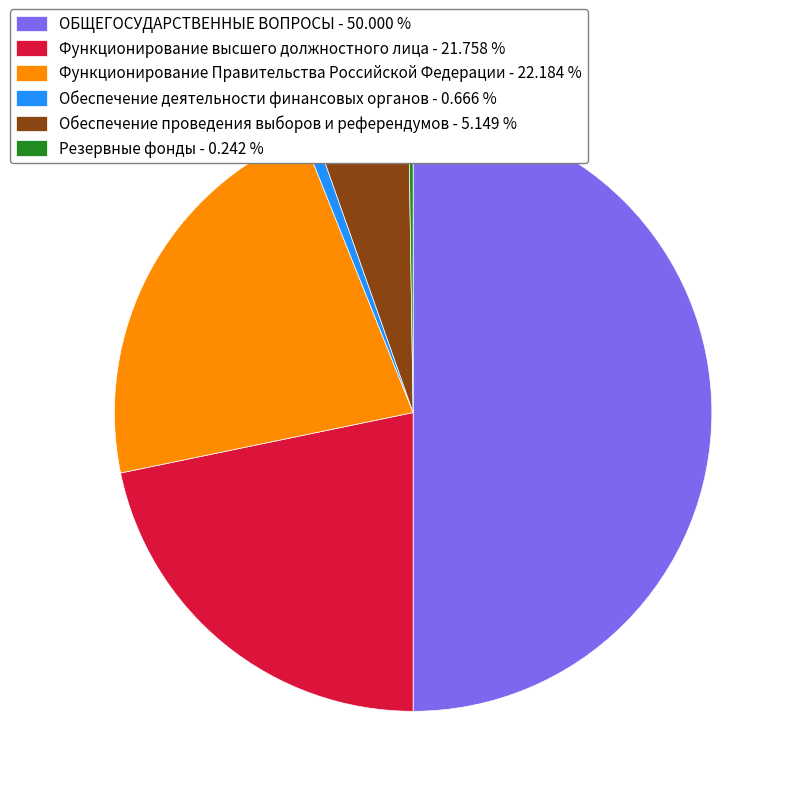

The Обеспечение деятельности финансовых органов slice represents 14% of the pie. True or false?

False